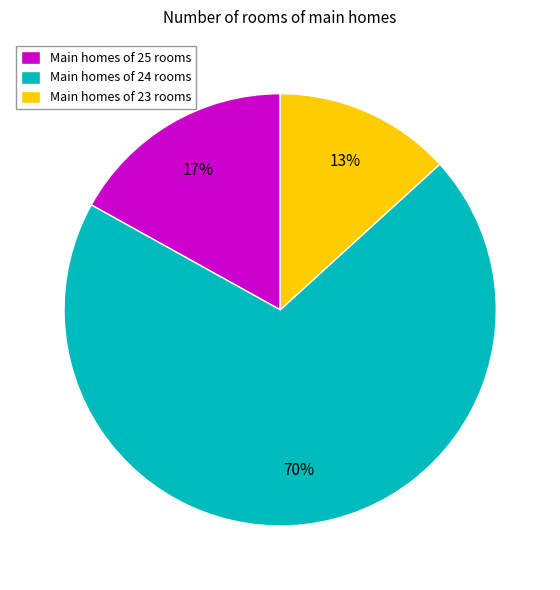

How many segments does this pie chart have?

3